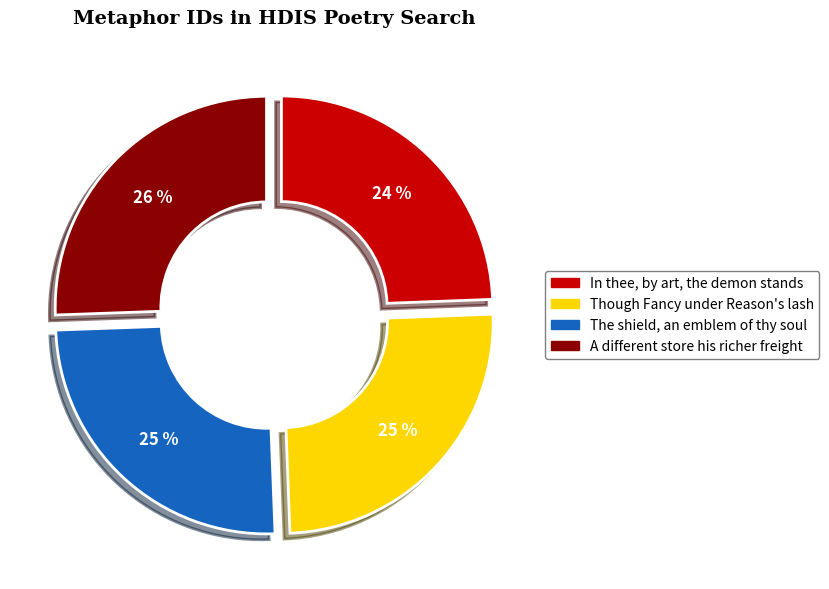

To the nearest percent, what is the difference between the A different store his richer freight and The shield, an emblem of thy soul slice percentages?

1%